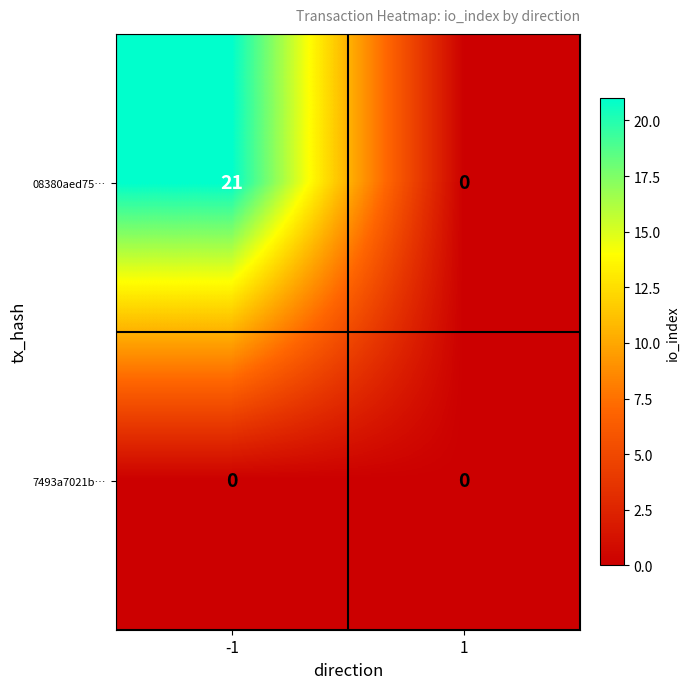

What is the sum of all 08380aed75… values?

21